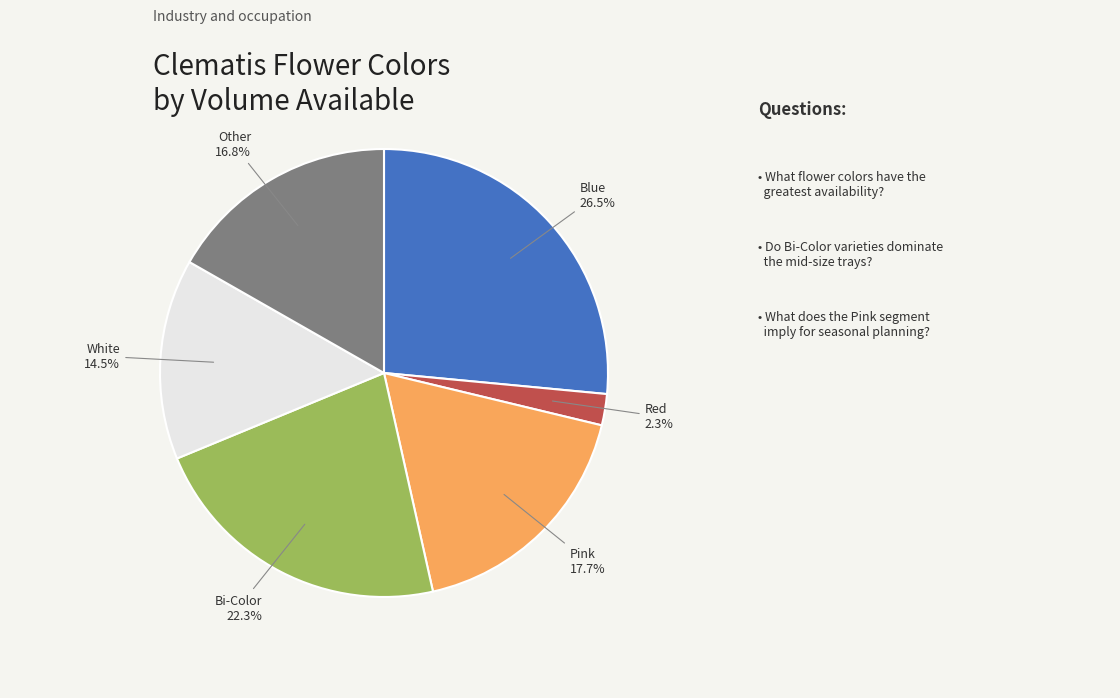

Is there a majority slice in this chart?

No